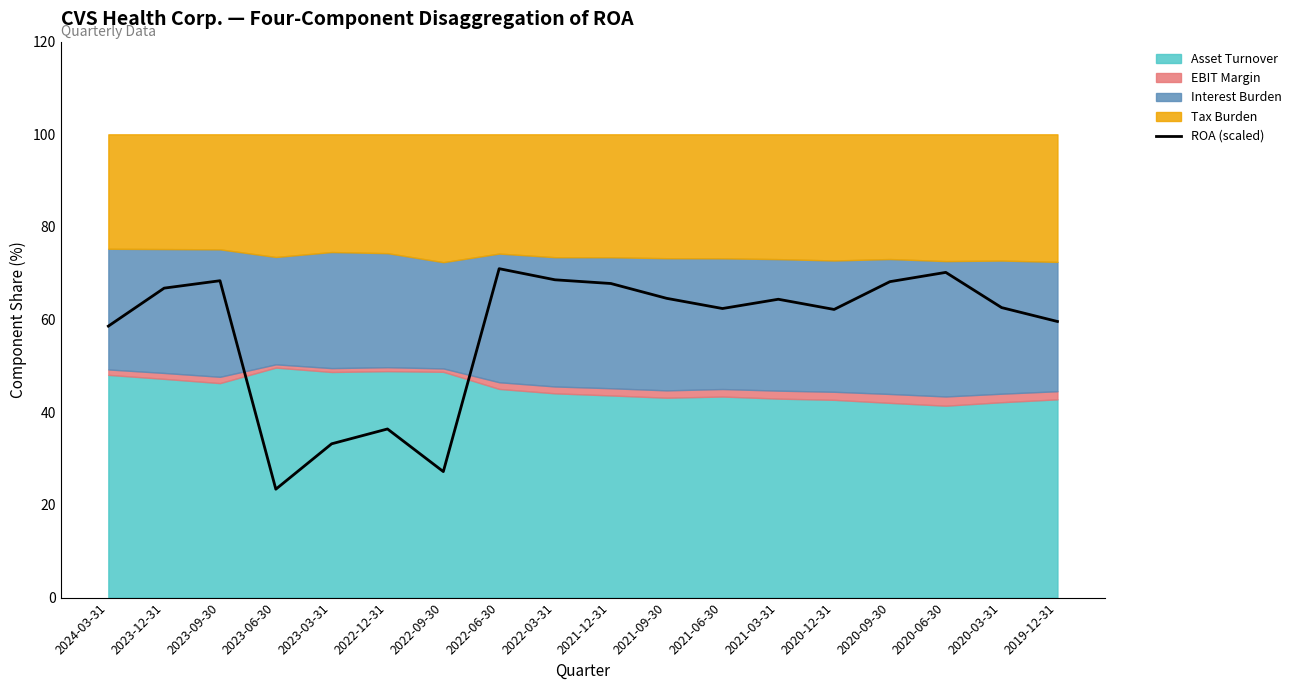

Reading right to left, what are all the values shown in this chart?

59.6	62.6	70.2	68.2	62.2	64.4	62.4	64.6	67.8	68.6	71.0	27.2	36.4	33.2	23.4	68.4	66.8	58.6